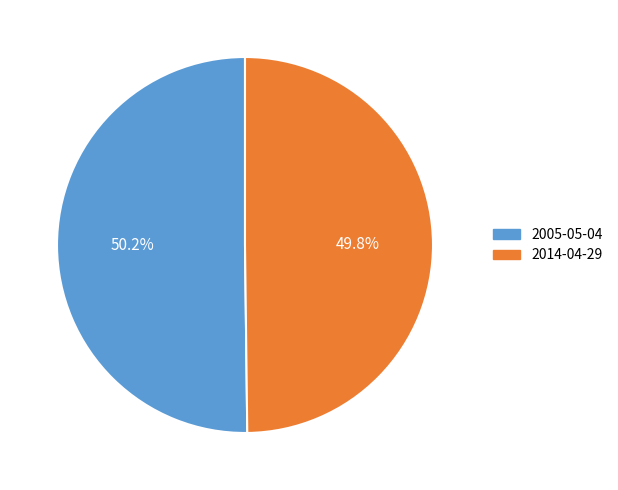

What is the total percentage of 2005-05-04 and 2014-04-29?

100.0%